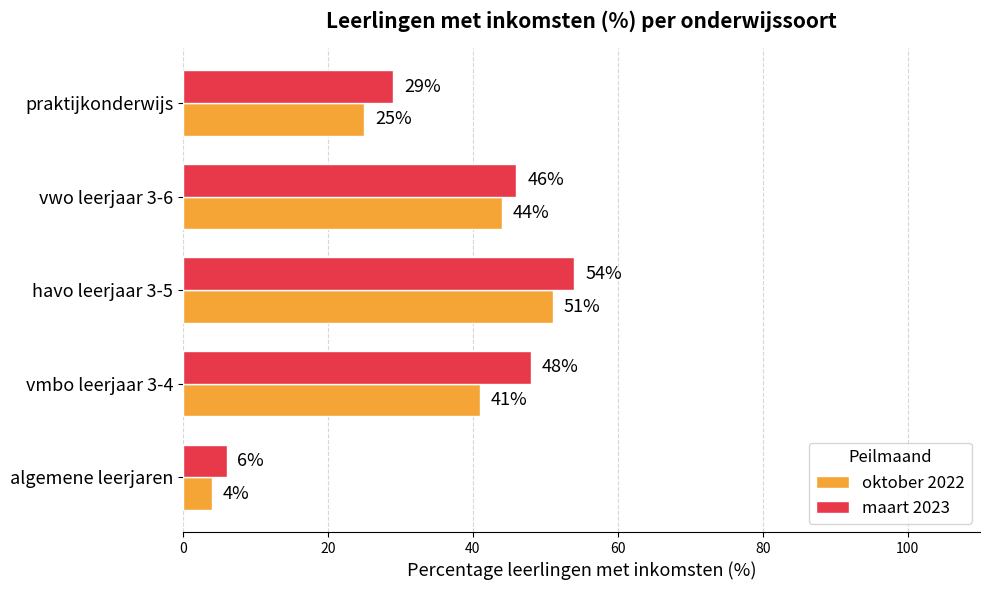

Which category has the highest value in the oktober 2022 series?

havo leerjaar 3-5